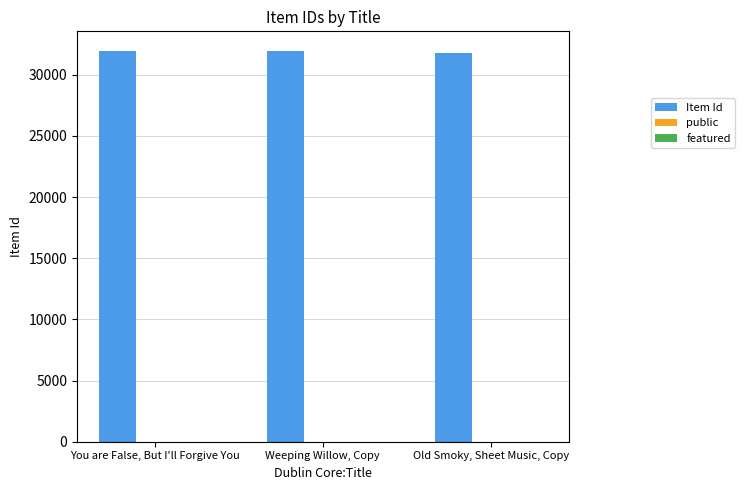

What is the approximate value of Item Id at Old Smoky, Sheet Music, Copy, to the nearest 5?

31770